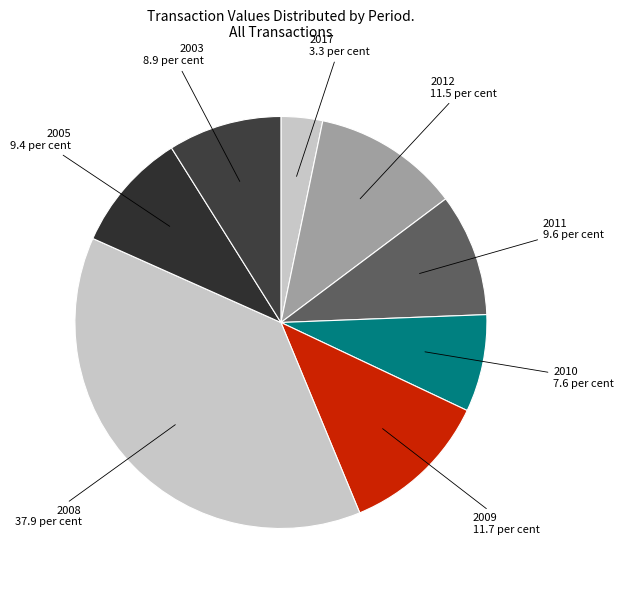

Count the number of slices in the pie.

8